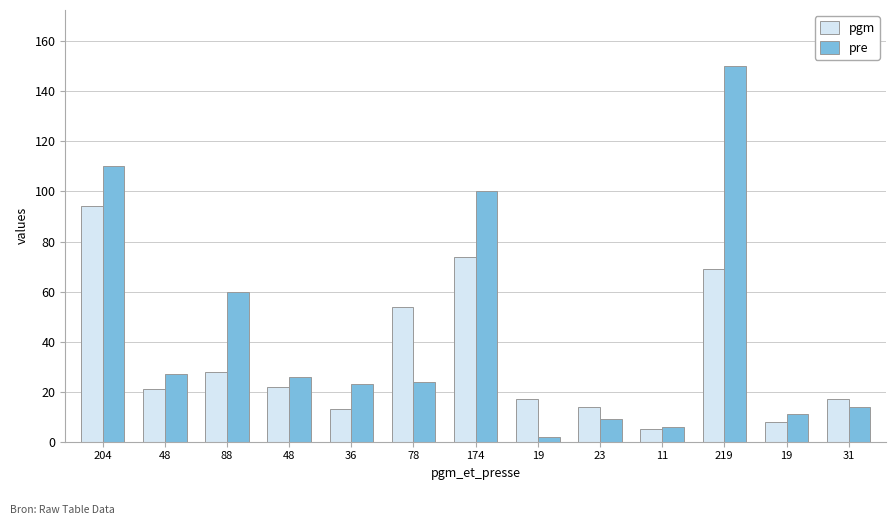

What is the difference between the maximum and minimum values in the pgm series?

89